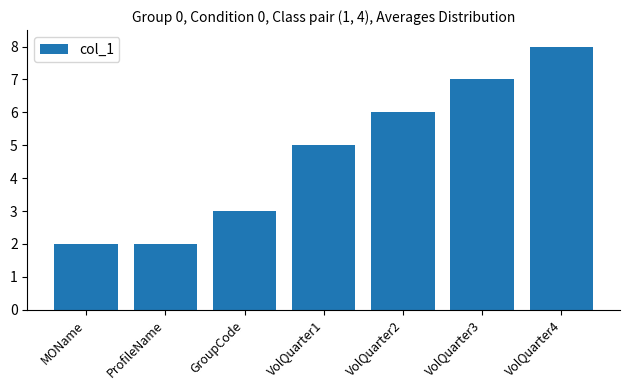

What is the sum of the values at MOName and ProfileName?

4